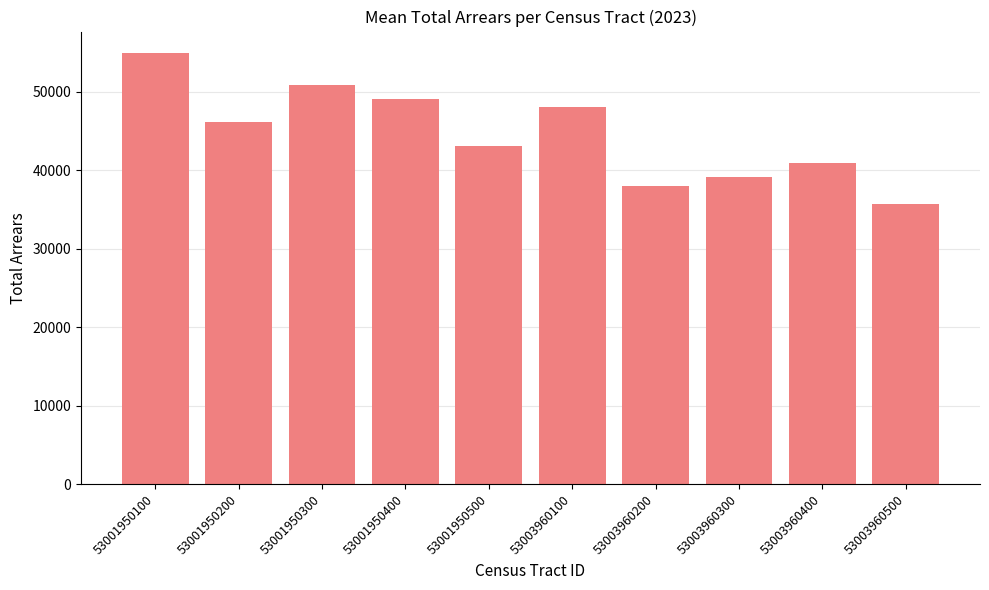

The value at 53003960400 is 40953.2. True or false?

True